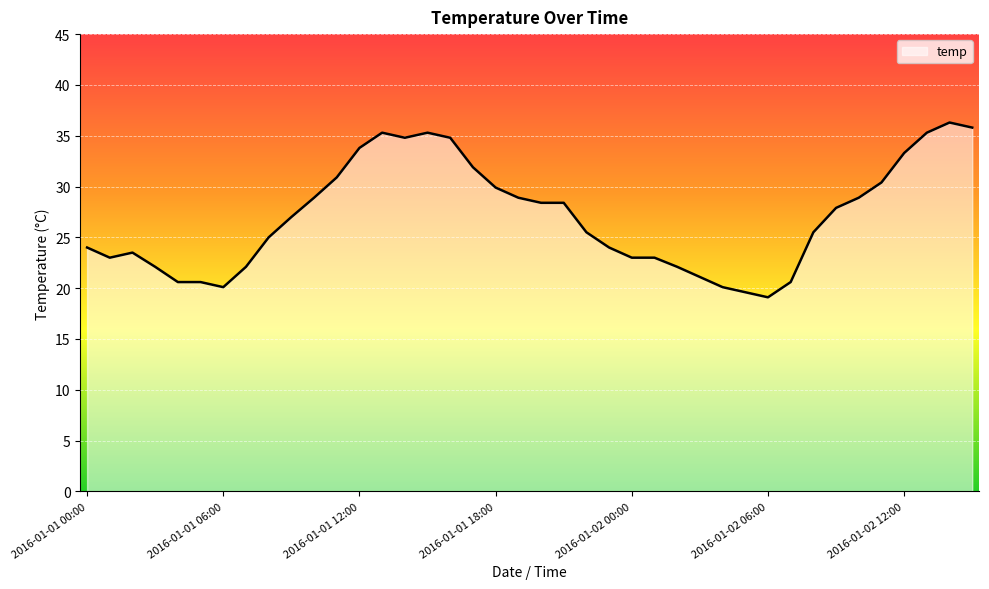

What is the minimum value shown in the chart?

19.1